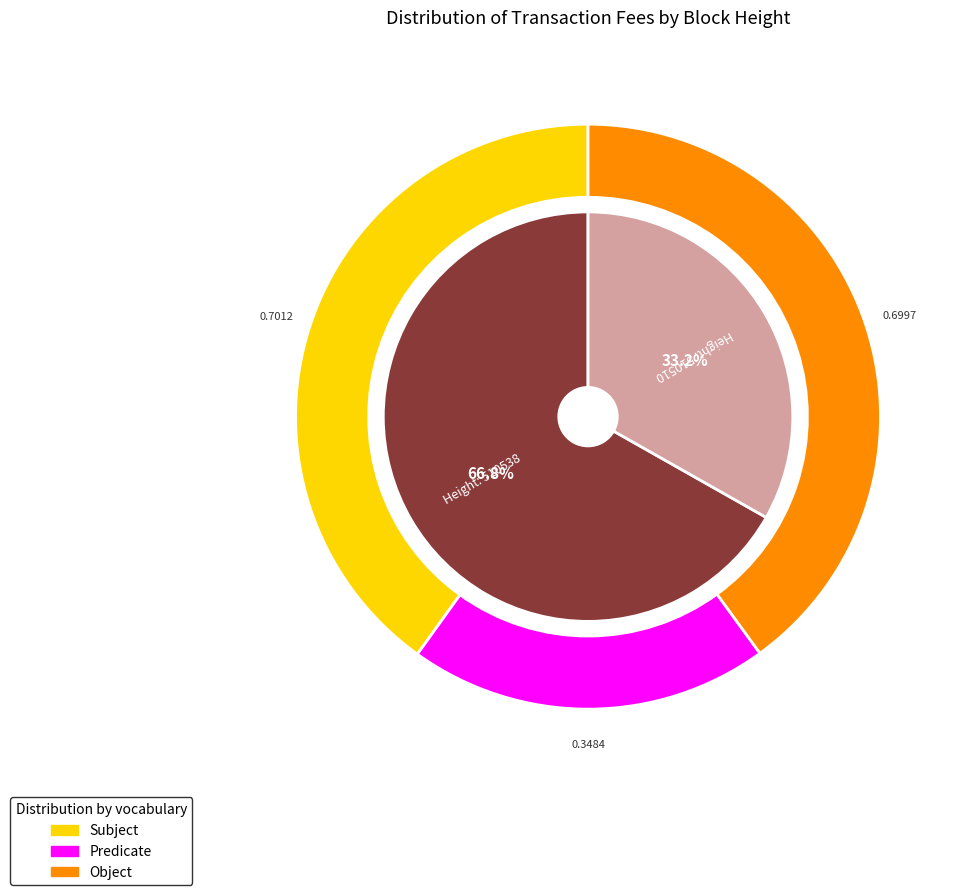

Is there a majority slice in this chart?

Yes